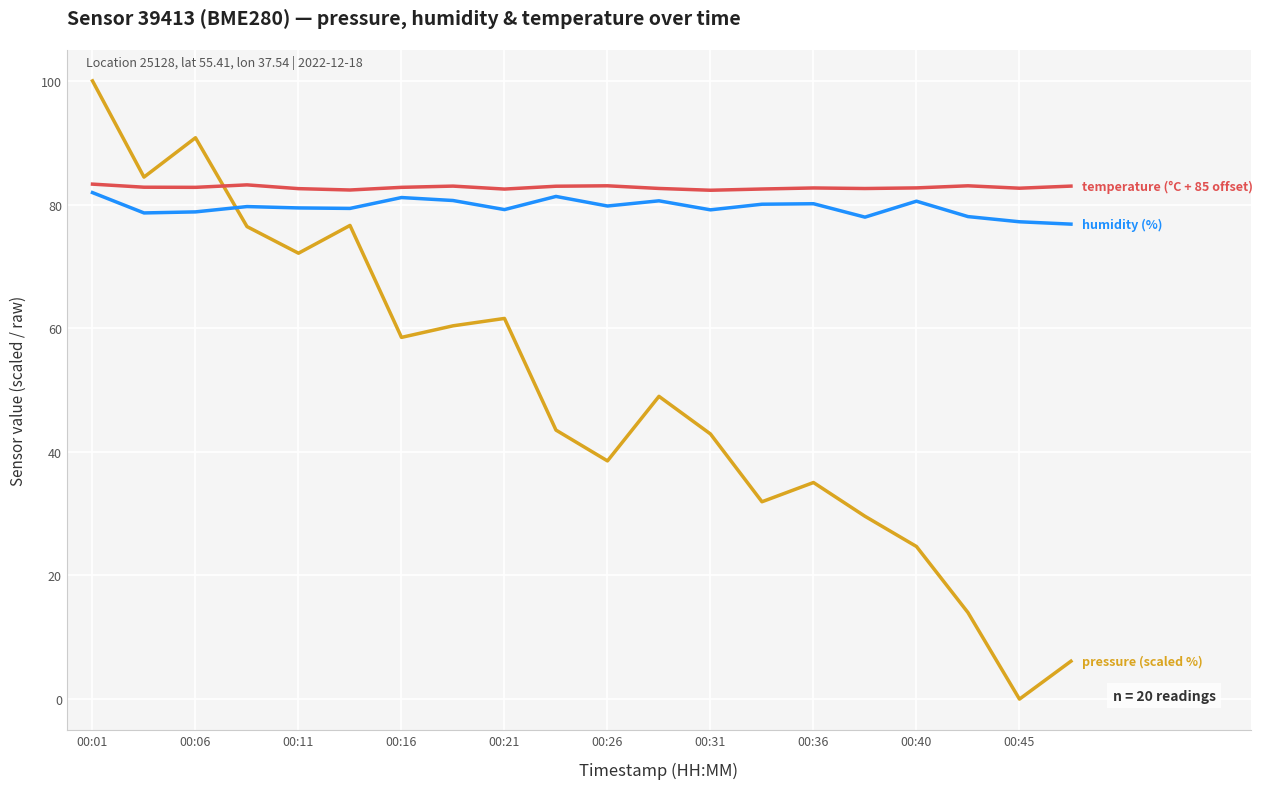

What is the maximum value shown in the chart?

100.0